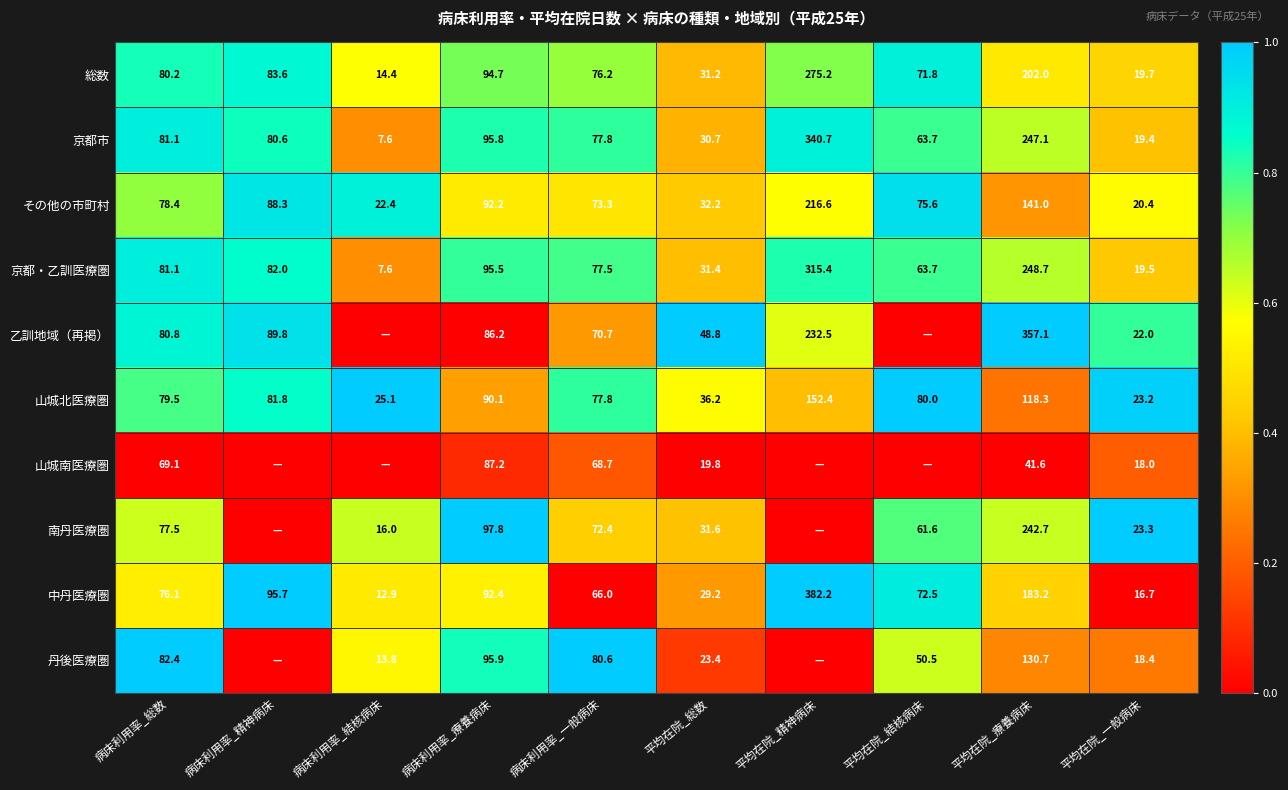

The value of 京都市 at 平均在院_結核病床 is 0.5. True or false?

False